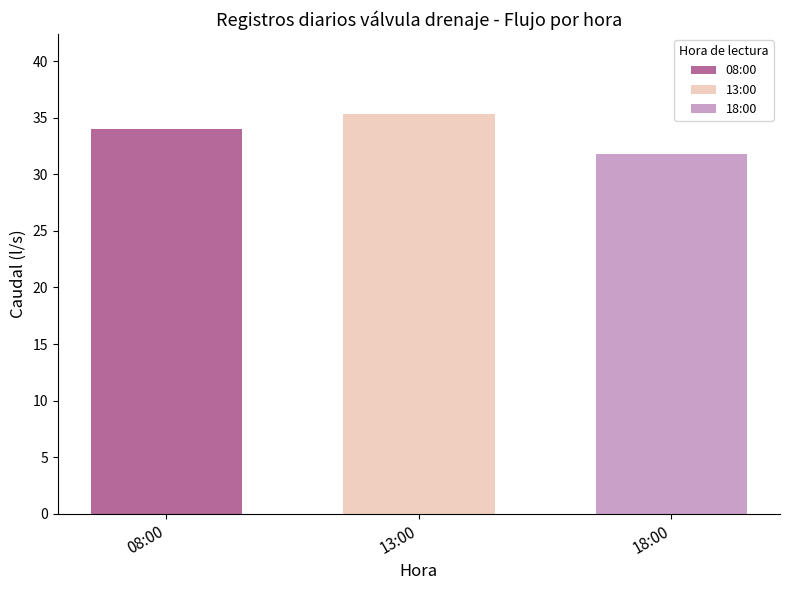

Rank the categories by 08:00 value from highest to lowest.

13:00